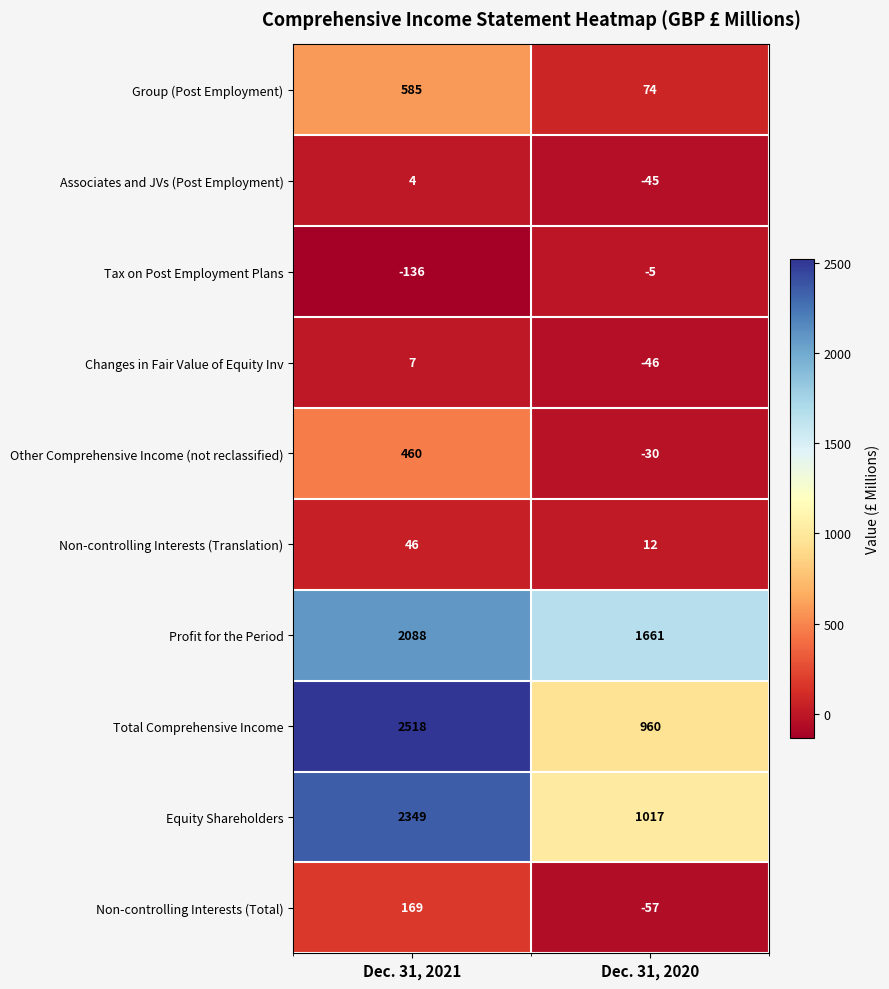

What is the maximum value shown in the chart?

2518